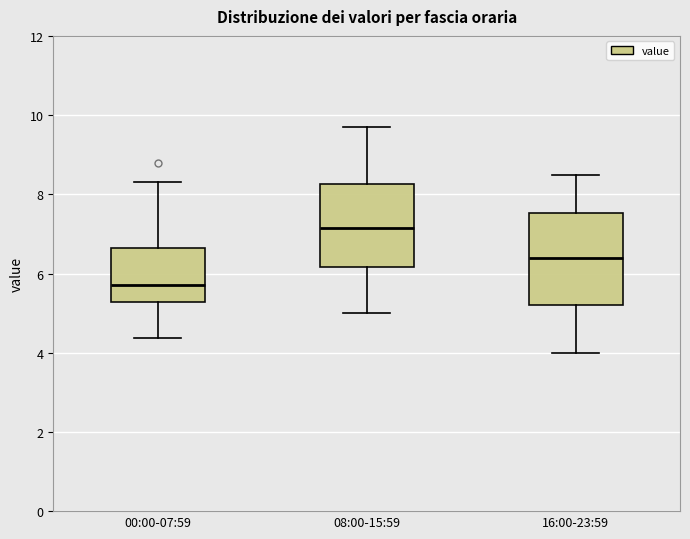

Comparing the boxes themselves (not the whiskers), which one is the tallest?

16:00-23:59